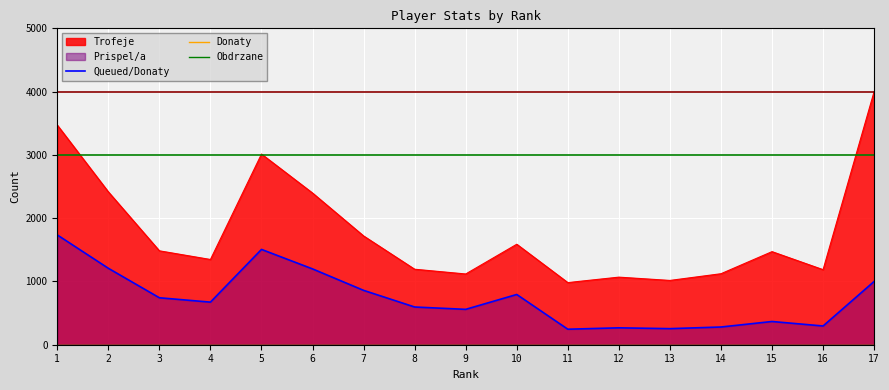

What is the highest value of the Queued/Donaty series?

1735